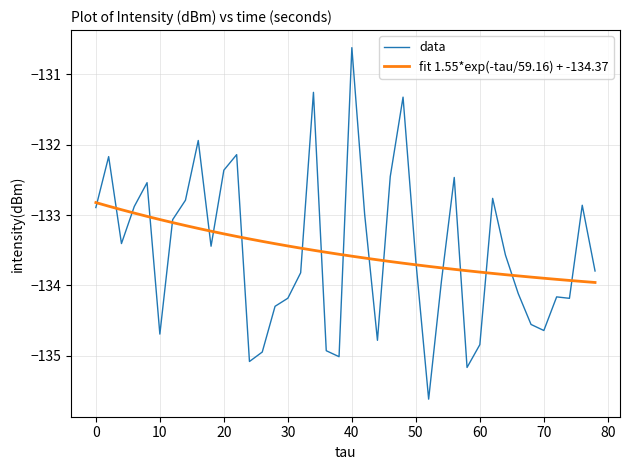

What are all the series names shown in the legend?

data, fit 1.55*exp(-tau/59.16) + -134.37